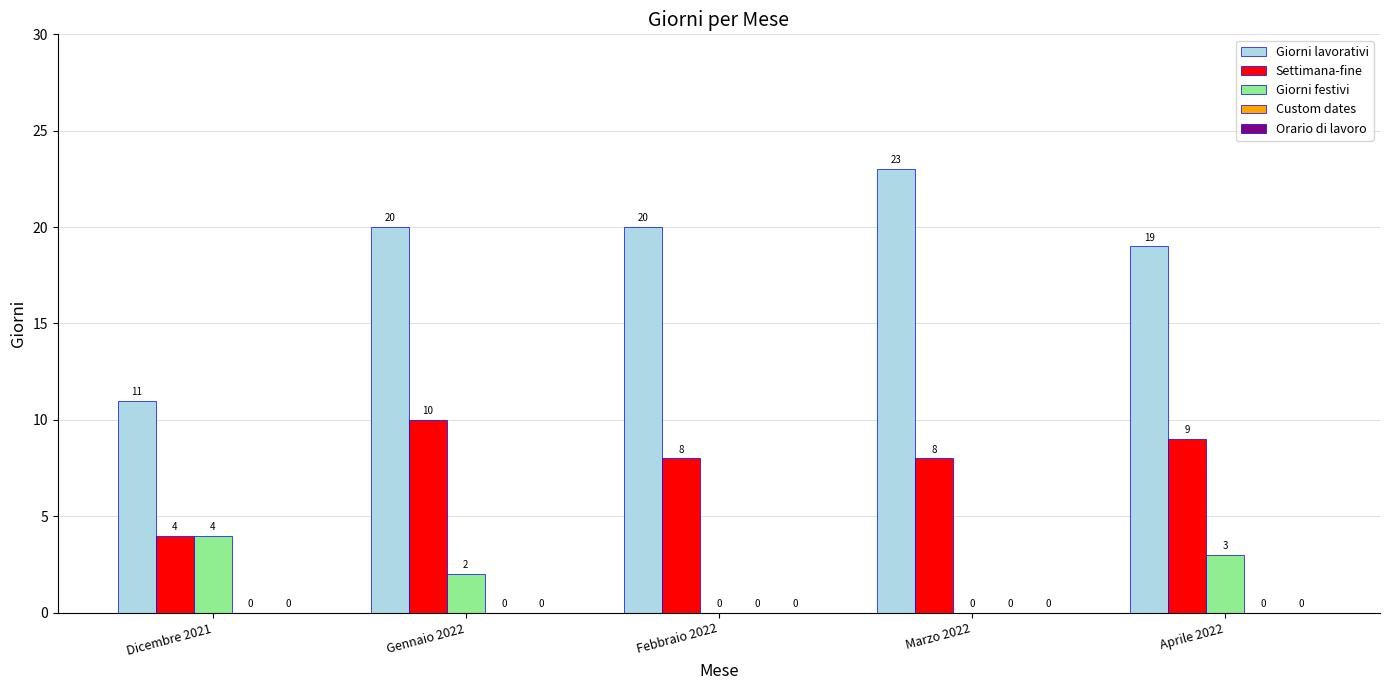

Which label corresponds to the largest value in the chart?

Marzo 2022